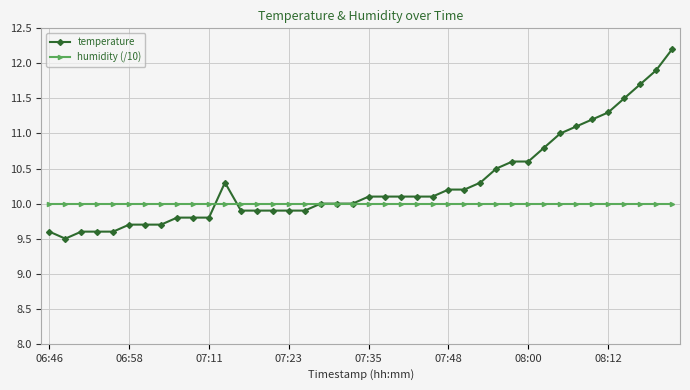

What is the value of the temperature point at the 15th from the left?

9.9